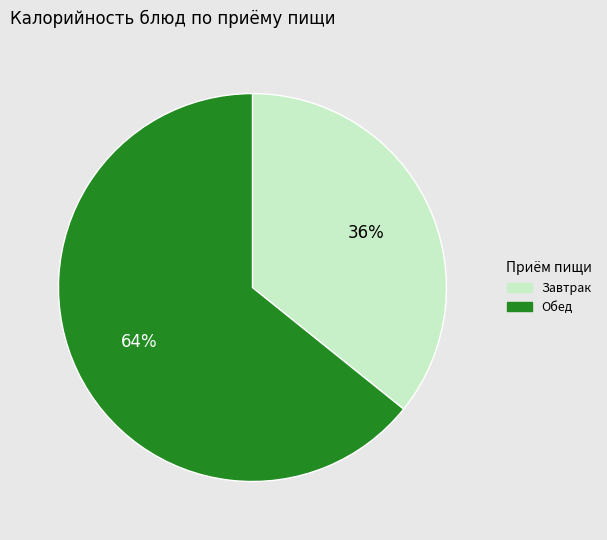

To the nearest percent, what is the average slice percentage?

50%